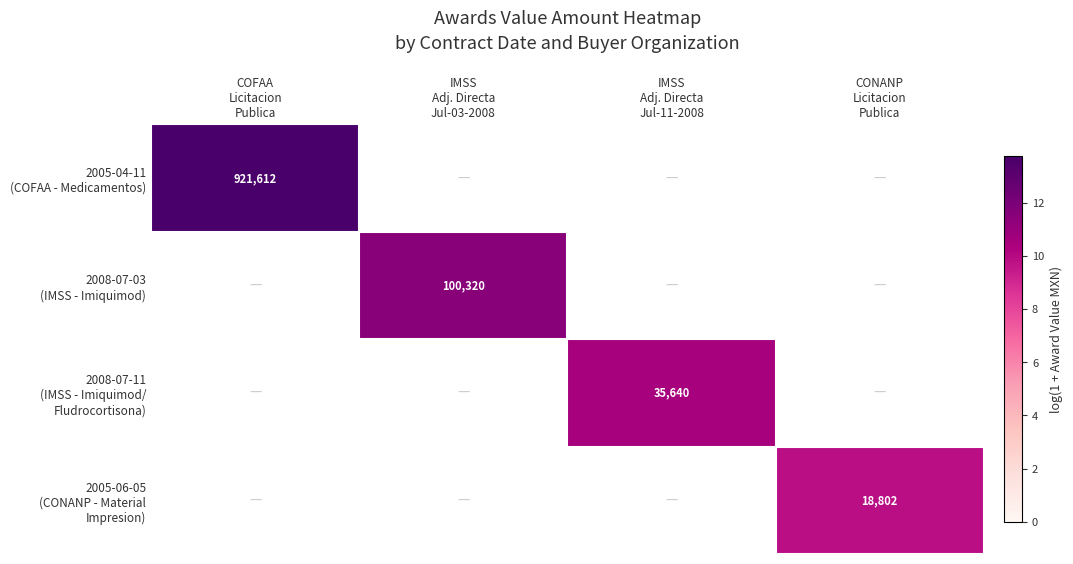

At IMSS Adj. Directa Jul-03-2008, list the series in order from largest to smallest.

2005-04-11 (COFAA - Medicamentos), 2008-07-03 (IMSS - Imiquimod), 2008-07-11 (IMSS - Imiquimod/ Fludrocortisona), 2005-06-05 (CONANP - Material Impresion)